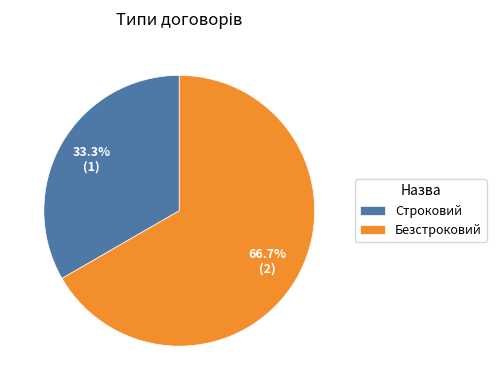

How many slices are in this pie chart?

2